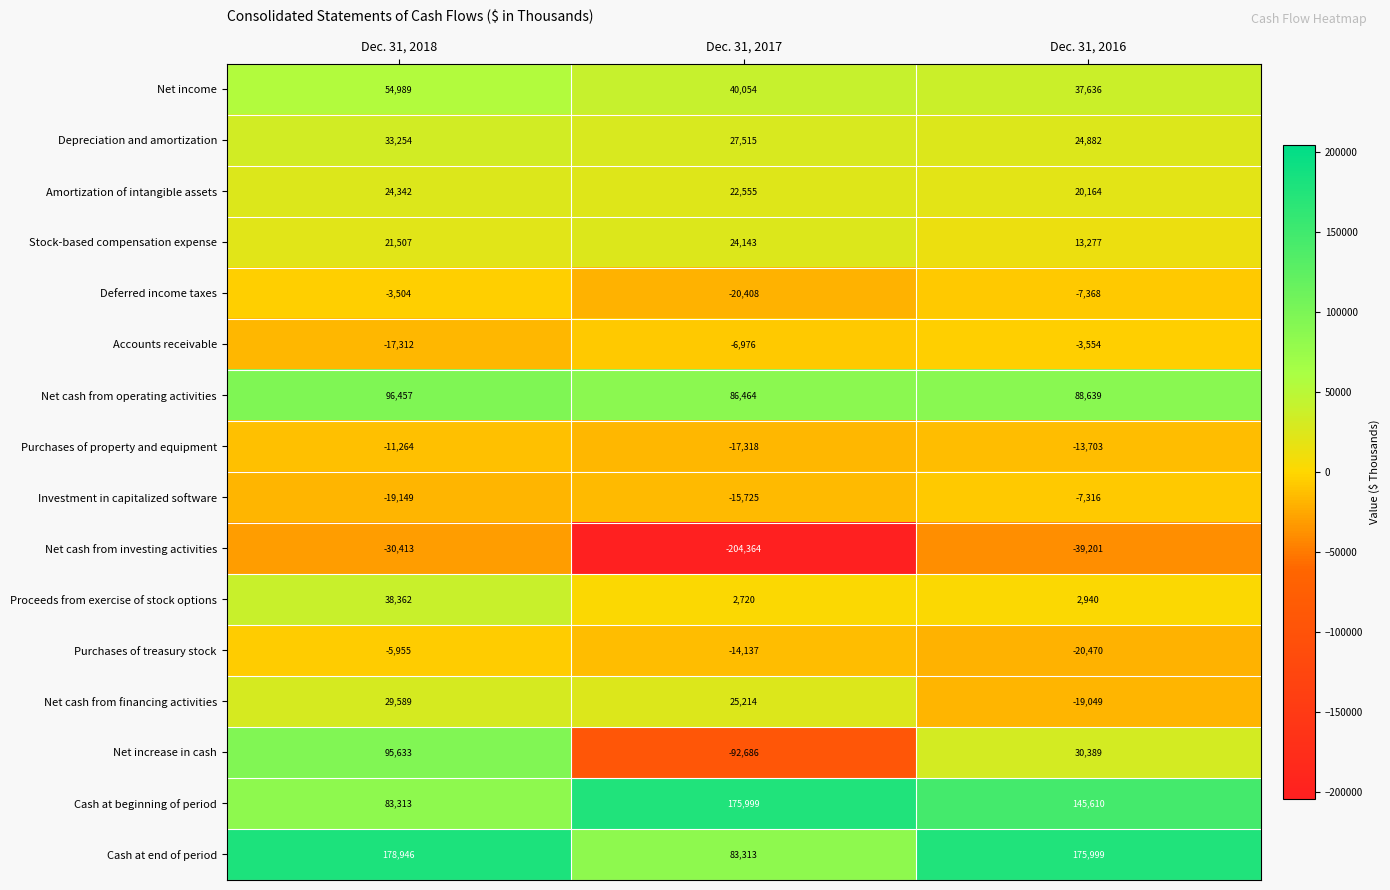

How many series are shown in this chart?

16